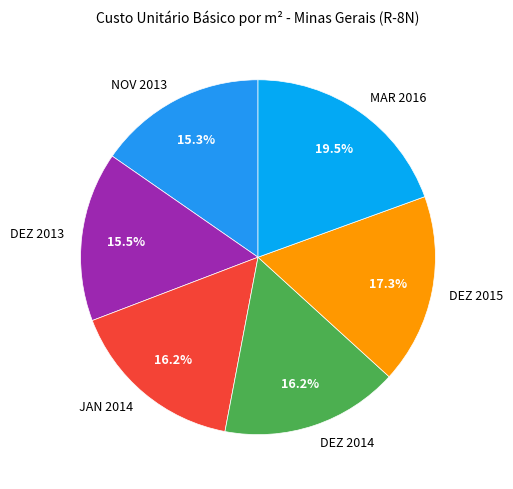

How many segments does this pie chart have?

6